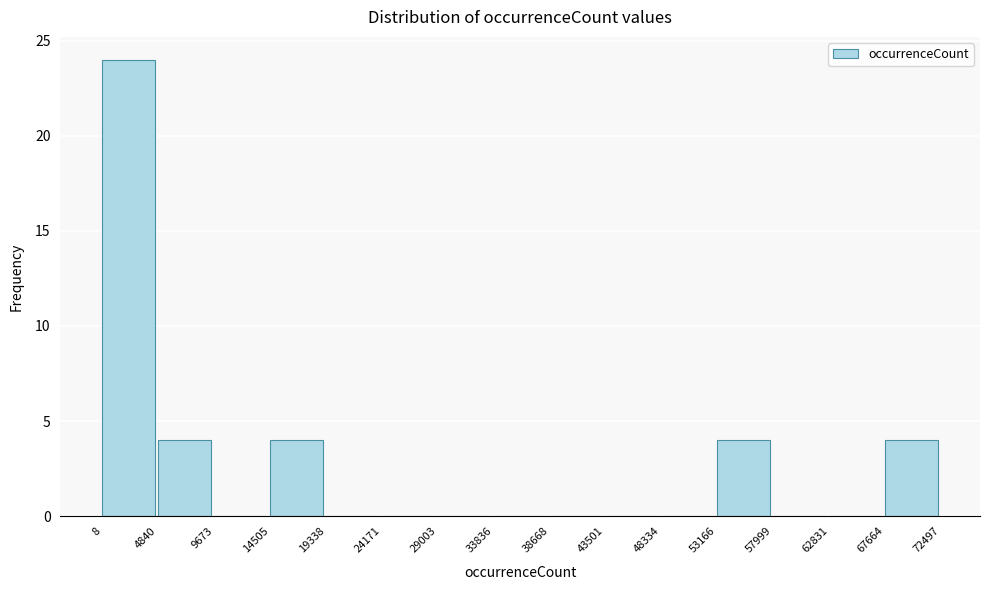

Reading left to right, transcribe this chart: for each bar, give the range it covers on the x-axis and its height. The values are not printed on the chart, so give them approximately, as read against the axis.

8 to 4840: 24
4840 to 9673: 4
9673 to 14505: 0
14505 to 19338: 4
19338 to 24171: 0
24171 to 29003: 0
29003 to 33836: 0
33836 to 38668: 0
38668 to 43501: 0
43501 to 48334: 0
48334 to 53166: 0
53166 to 57999: 4
57999 to 62831: 0
62831 to 67664: 0
67664 to 72497: 4